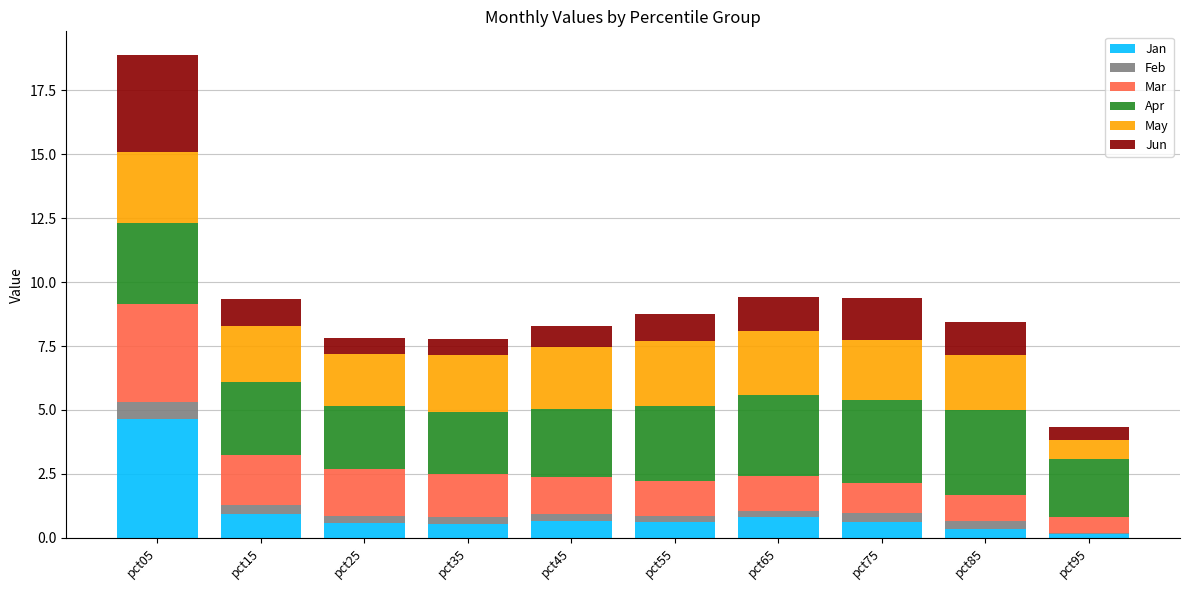

What is the maximum value for Jan?

4.6